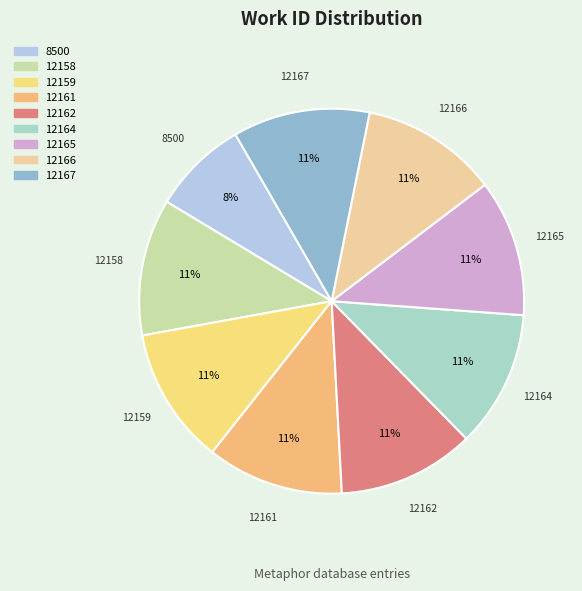

What is the ratio of the value at 12159 to the value at 12166?

1.0